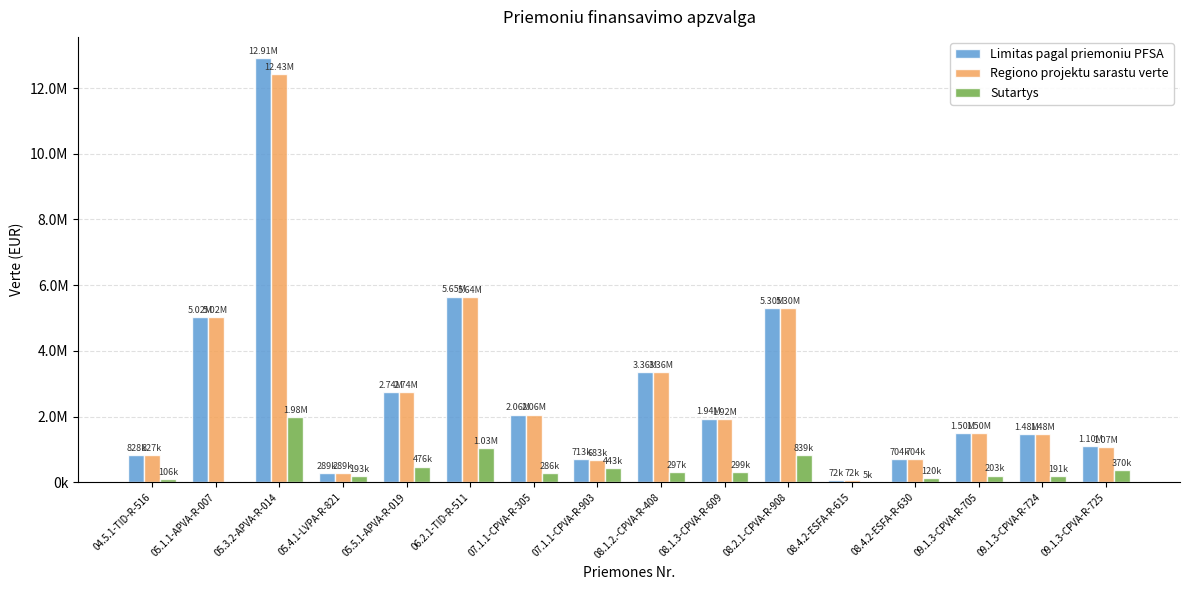

Which series has the widest spread of values?

Limitas pagal priemoniu PFSA